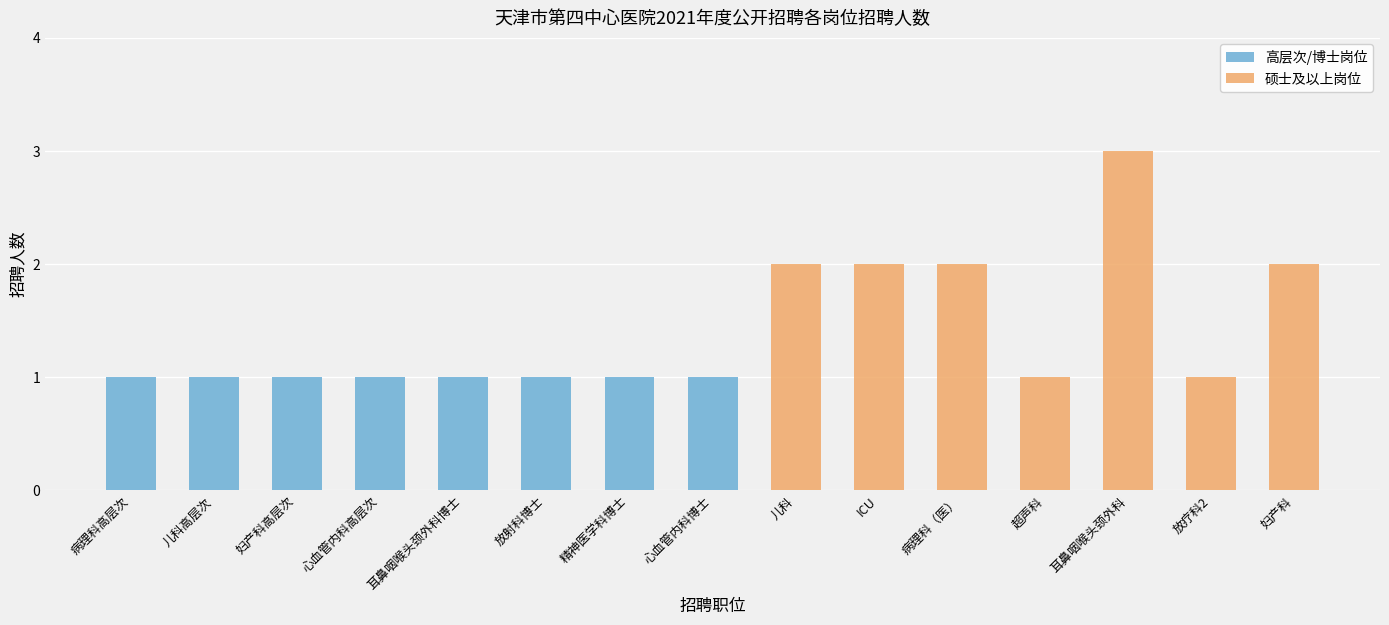

Is it true that 高层次/博士岗位 equals 1 at 妇产科?

False